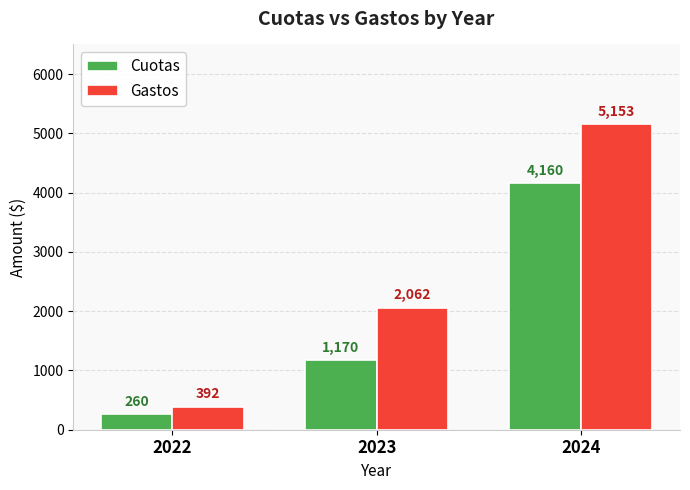

Where is Gastos nearest to the value 2772?

2023